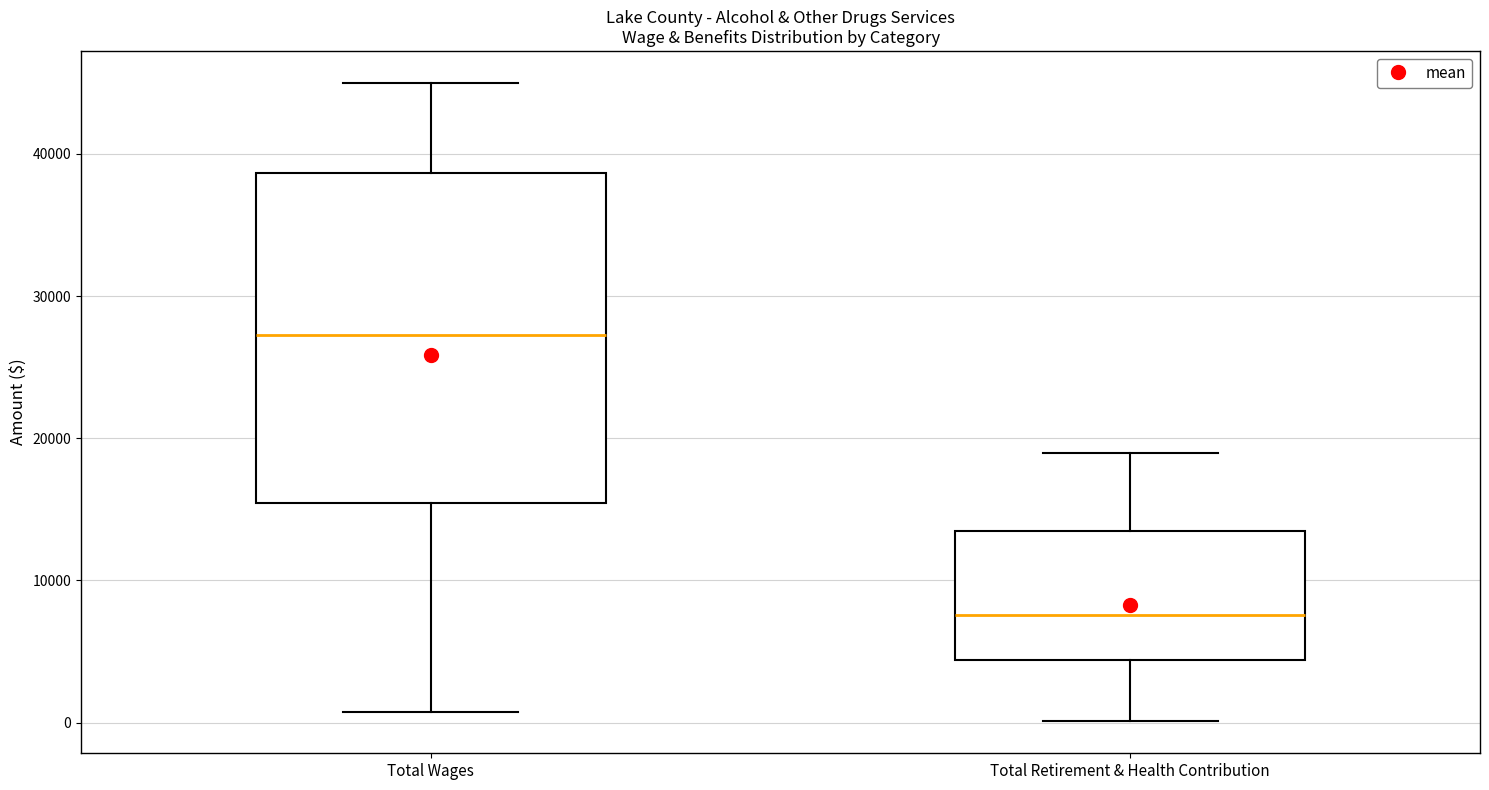

Which box has the lowest median line?

Total Retirement & Health Contribution